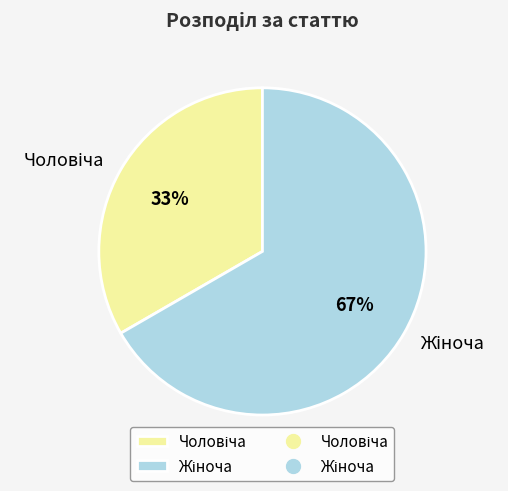

To the nearest percent, what is the average slice percentage?

50%